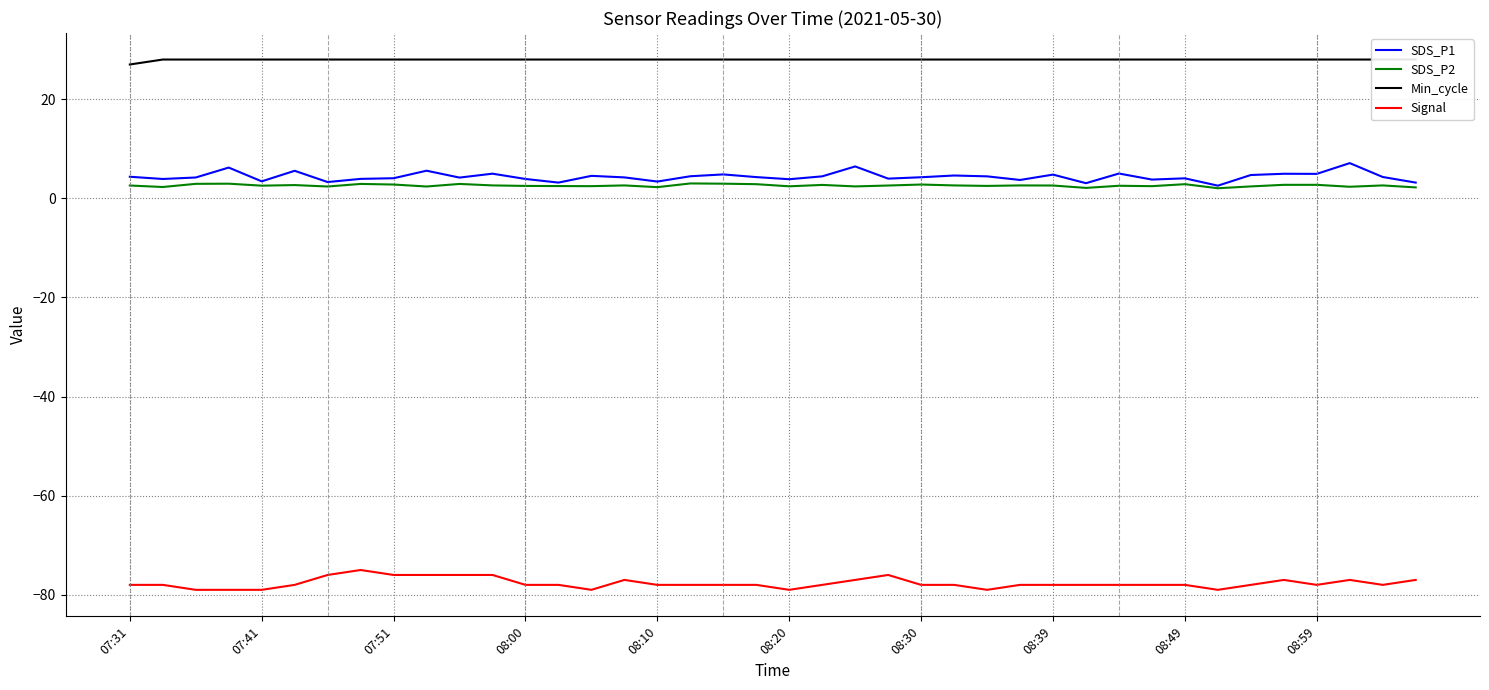

Reading left to right, what are all the values shown in this chart?

SDS_P1: 4.3	3.9	4.2	6.2	3.4	5.5	3.3	3.9	4.0	5.6	4.2	5.0	3.9	3.2	4.5	4.2	3.4	4.5	4.8	4.3	3.9	4.4	6.4	4.0	4.2	4.6	4.4	3.7	4.8	3.0	5.0	3.8	4.0	2.5	4.7	5.0	4.9	7.1	4.3	3.2
SDS_P2: 2.6	2.3	2.9	3.0	2.5	2.7	2.4	2.9	2.8	2.4	2.9	2.6	2.5	2.5	2.5	2.6	2.2	3.0	3.0	2.9	2.4	2.7	2.4	2.6	2.8	2.6	2.5	2.6	2.6	2.1	2.5	2.5	2.9	2.0	2.4	2.7	2.7	2.3	2.6	2.2
Min_cycle: 27.0	28.0	28.0	28.0	28.0	28.0	28.0	28.0	28.0	28.0	28.0	28.0	28.0	28.0	28.0	28.0	28.0	28.0	28.0	28.0	28.0	28.0	28.0	28.0	28.0	28.0	28.0	28.0	28.0	28.0	28.0	28.0	28.0	28.0	28.0	28.0	28.0	28.0	28.0	28.0
Signal: -78.0	-78.0	-79.0	-79.0	-79.0	-78.0	-76.0	-75.0	-76.0	-76.0	-76.0	-76.0	-78.0	-78.0	-79.0	-77.0	-78.0	-78.0	-78.0	-78.0	-79.0	-78.0	-77.0	-76.0	-78.0	-78.0	-79.0	-78.0	-78.0	-78.0	-78.0	-78.0	-78.0	-79.0	-78.0	-77.0	-78.0	-77.0	-78.0	-77.0